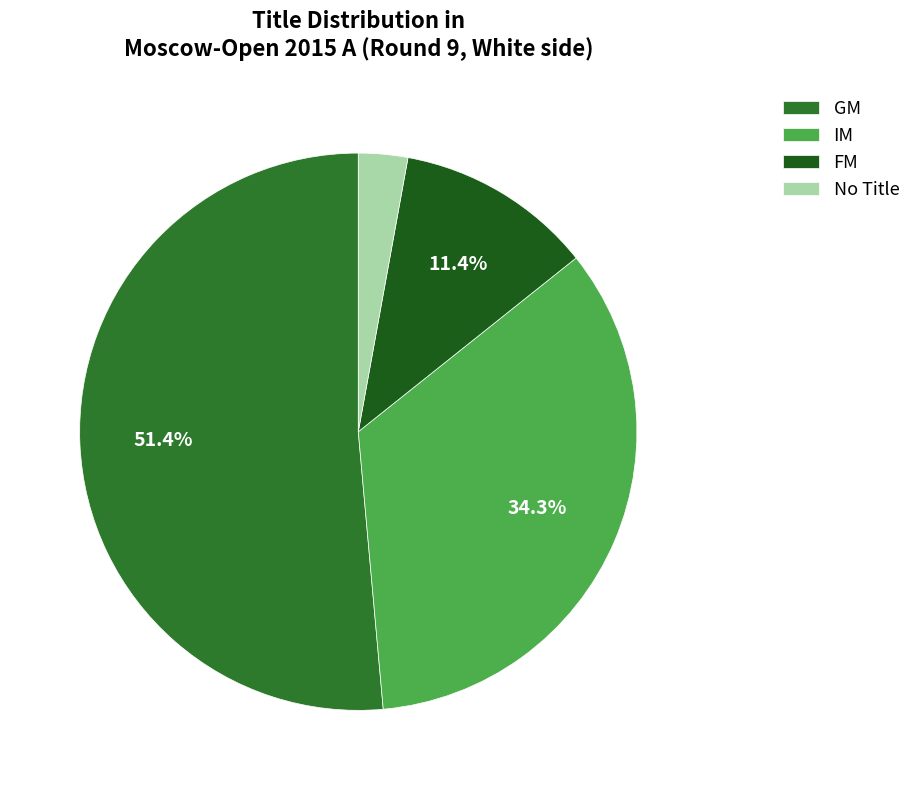

How many segments does this pie chart have?

4